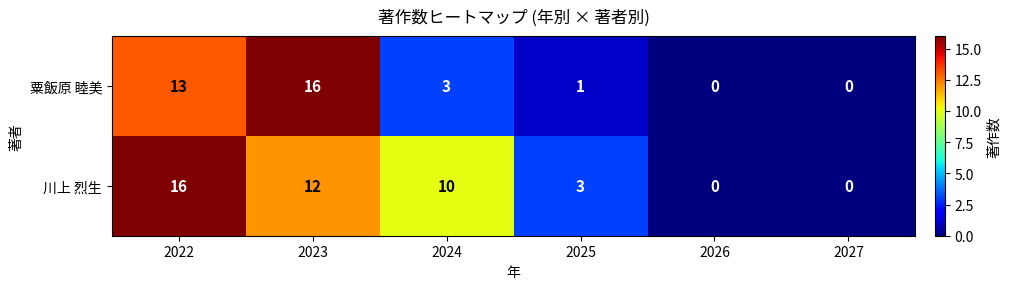

At 2022, list the series in order from smallest to largest.

粟飯原 睦美, 川上 烈生